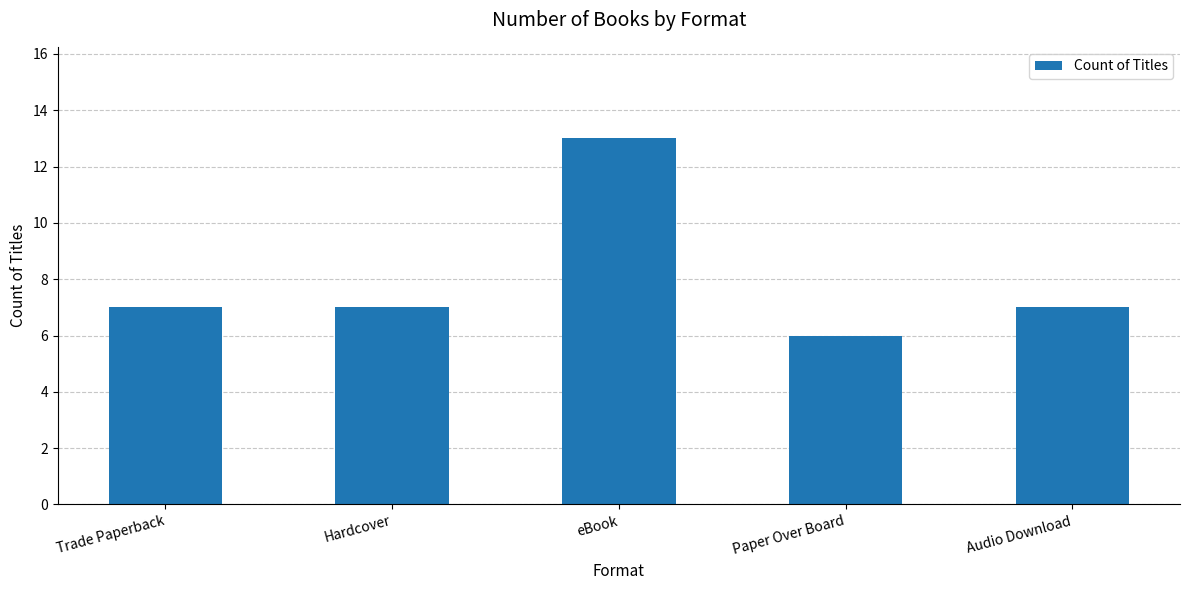

How many values are between 7 and 8?

3